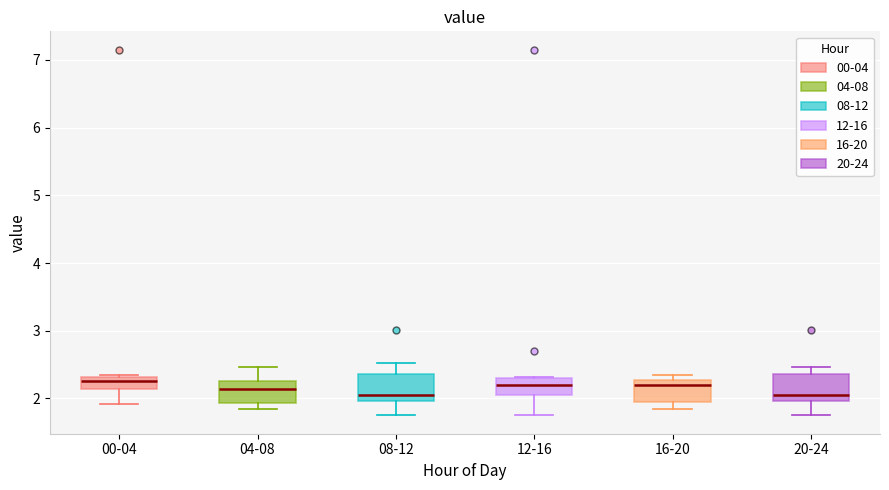

Where is the upper edge of the box for 00-04 on the y-axis? The values are not printed on the chart, so give them approximately, as read against the axis.

2.3